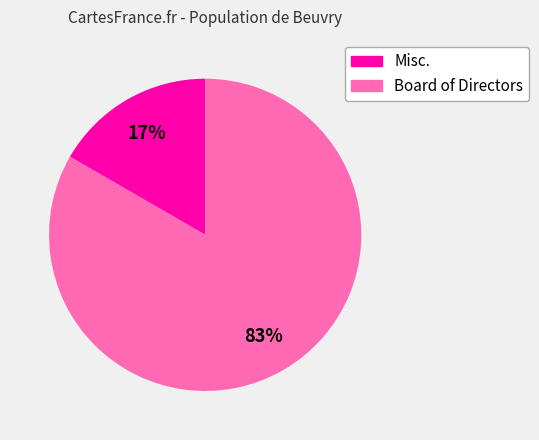

Which category has the biggest portion of the pie?

Board of Directors